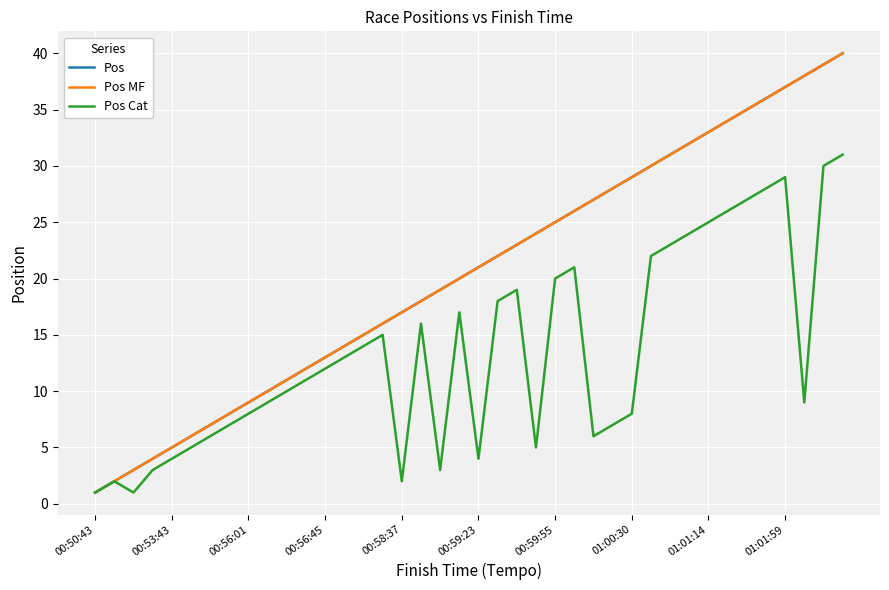

Does the chart have visible grid lines?

Yes